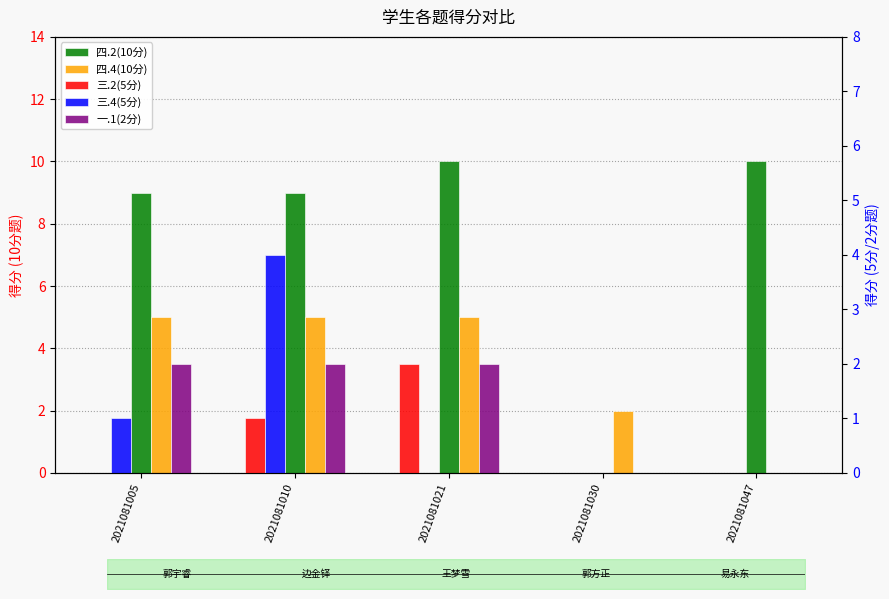

What is the sum of all 四.2(10分) values?

38